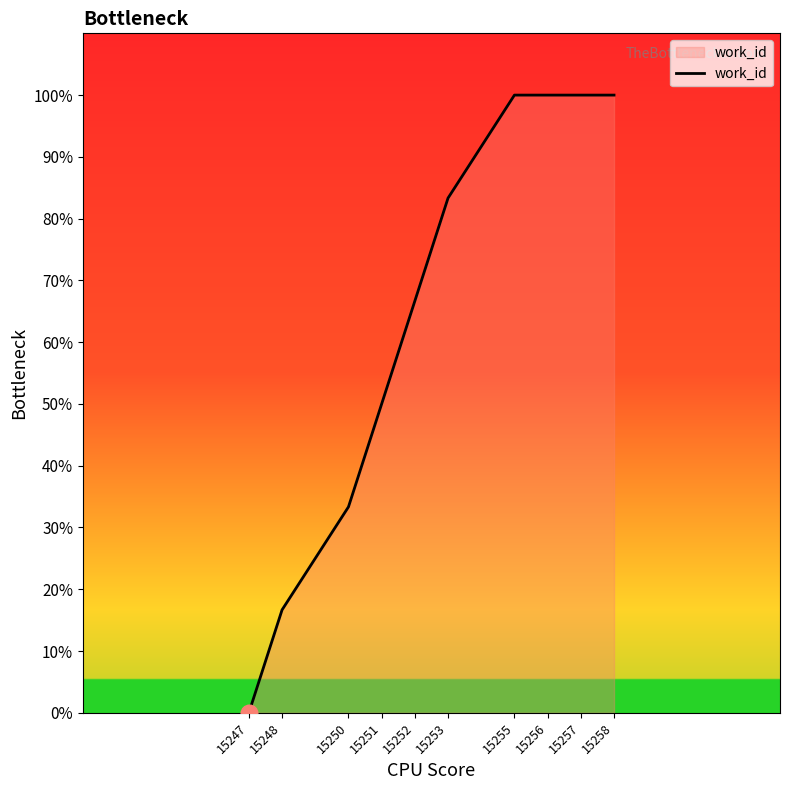

How many values exceed 83?

5